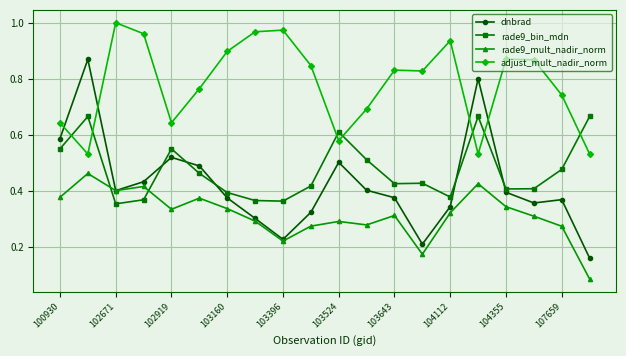

Which series has the largest range (max minus min)?

dnbrad